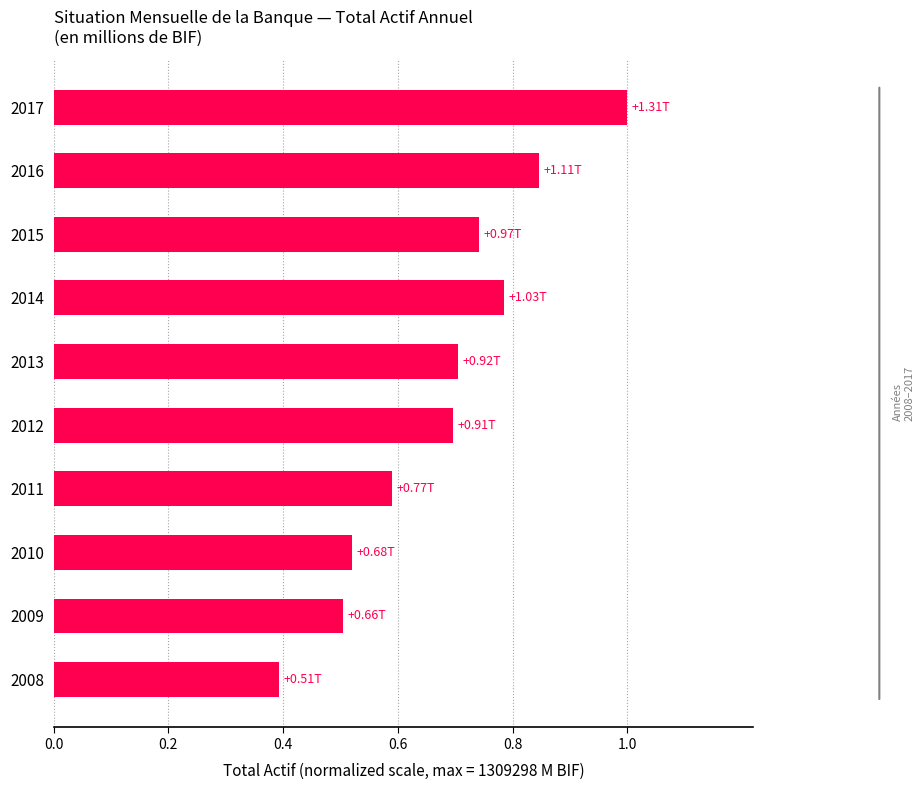

Which has a higher value, 2008 or 2015?

2015